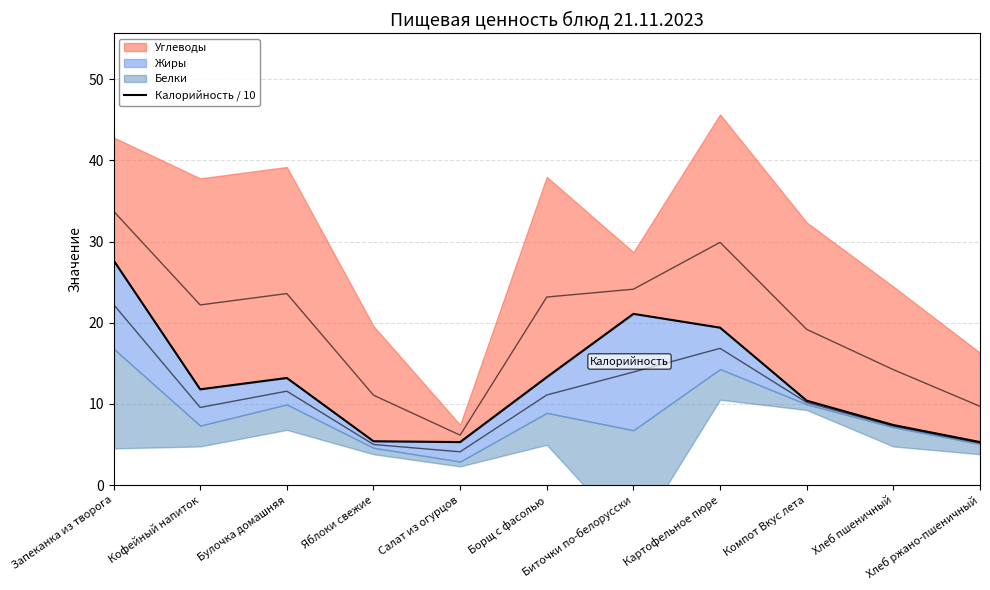

What is the average value?

12.8